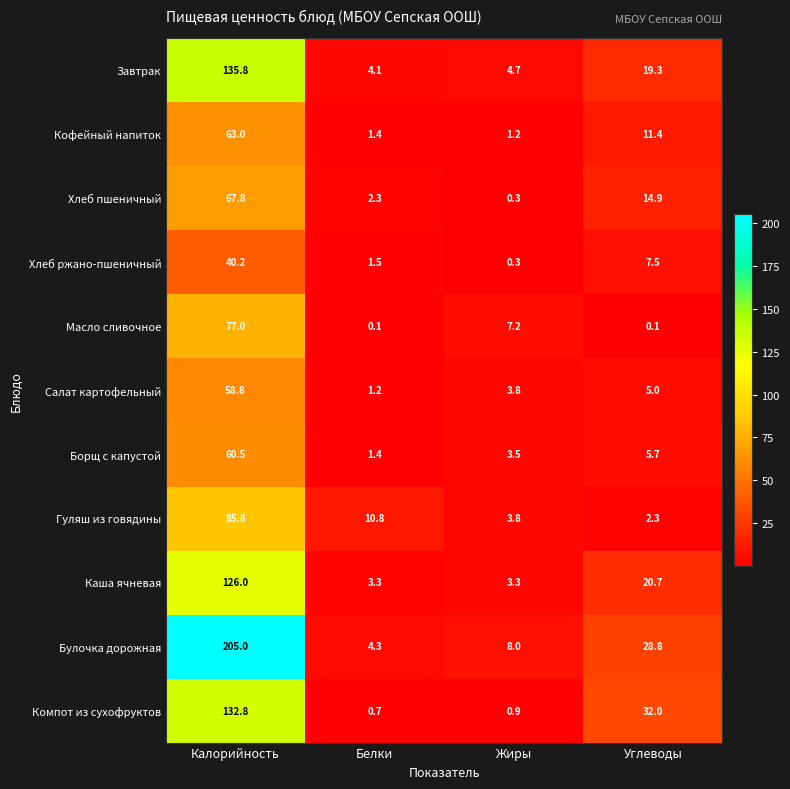

What is the sum of all Завтрак values?

163.9